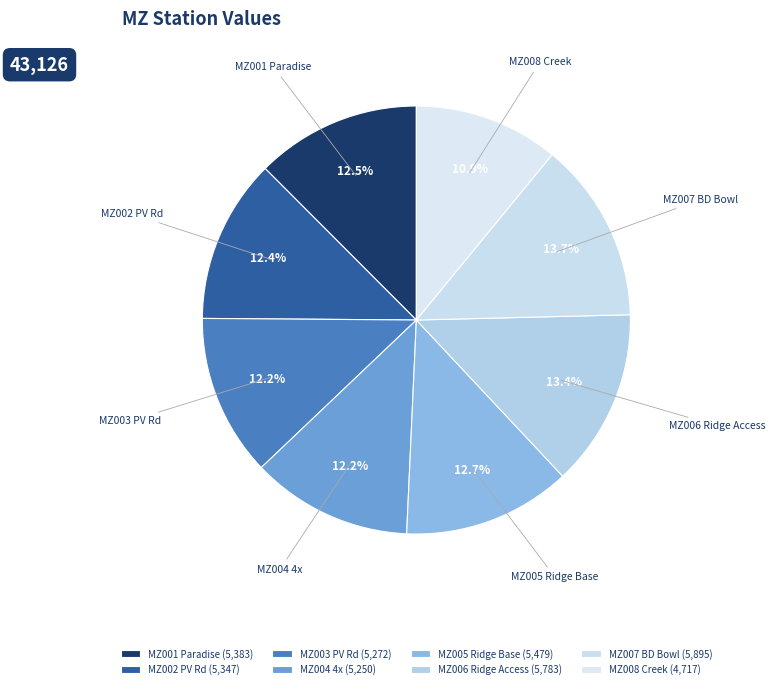

How much of the chart is everything except MZ001 Paradise?

87.5%